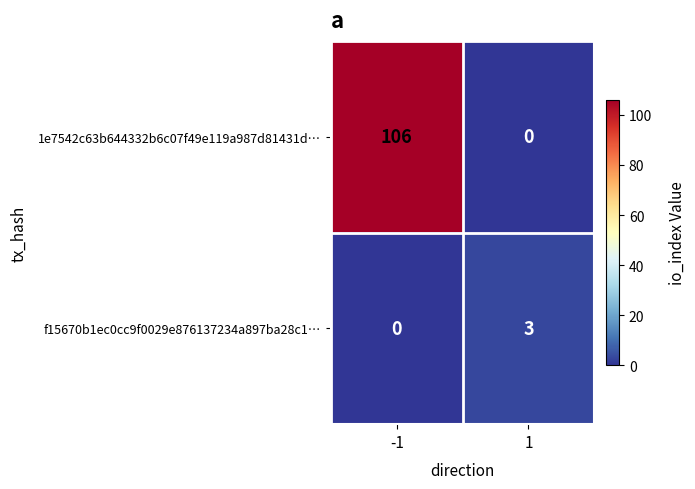

Reading left to right, transcribe all the data shown in this chart.

1e7542c63b644332b6c07f49e119a987d81431d…: 106	0
f15670b1ec0cc9f0029e876137234a897ba28c1…: 0	3